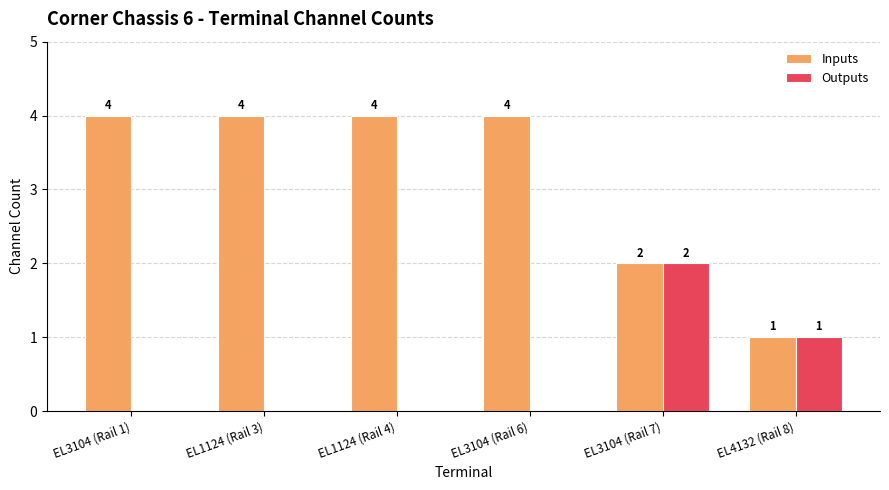

How many positive values does the Outputs series have?

2